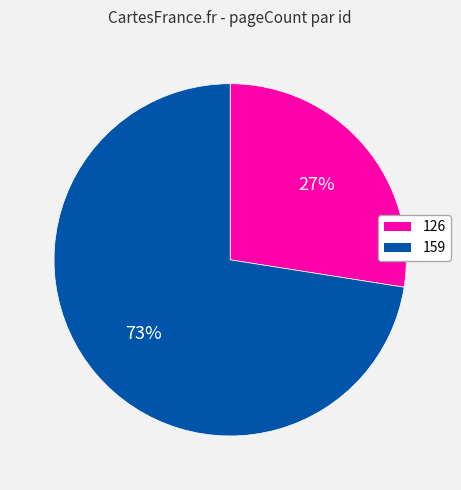

Which category has the biggest portion of the pie?

159